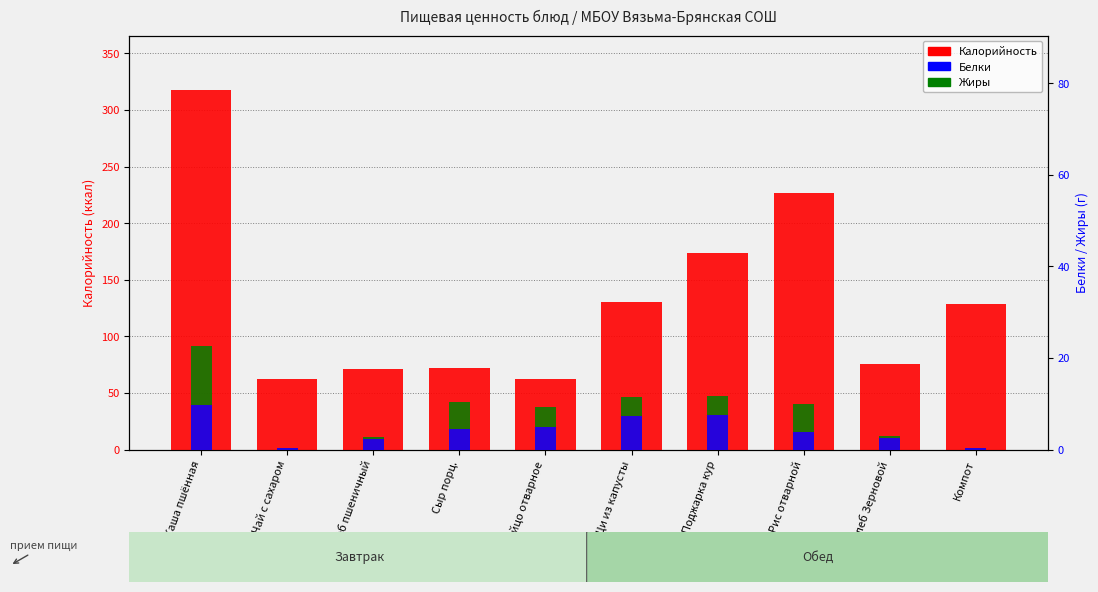

Are the bars horizontal?

No